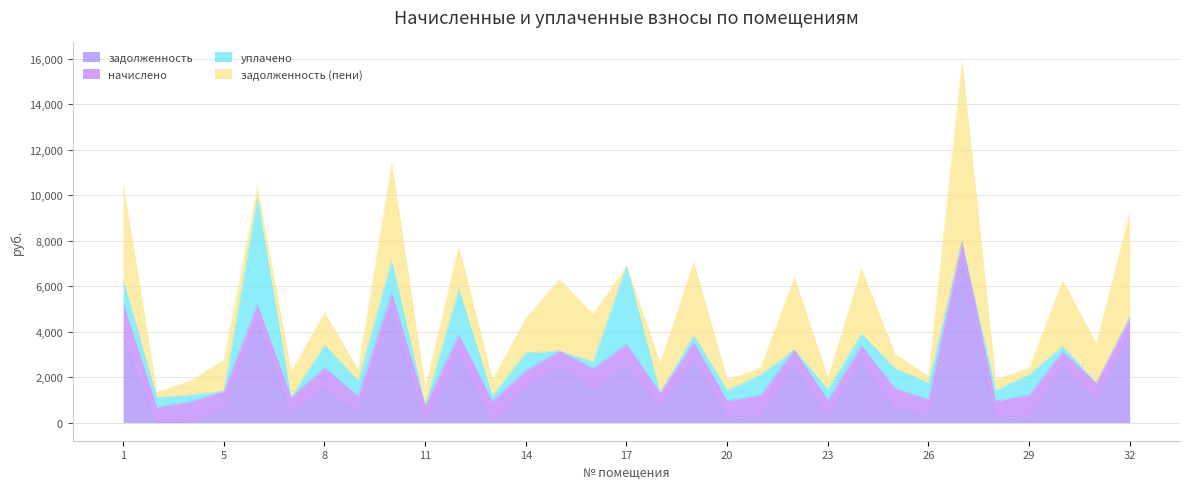

Between 26 and 16, which is larger?

16